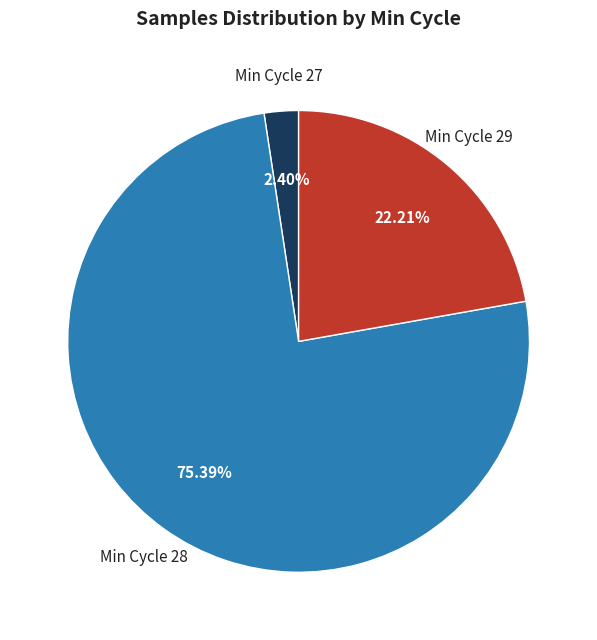

Does any single category account for the majority?

Yes